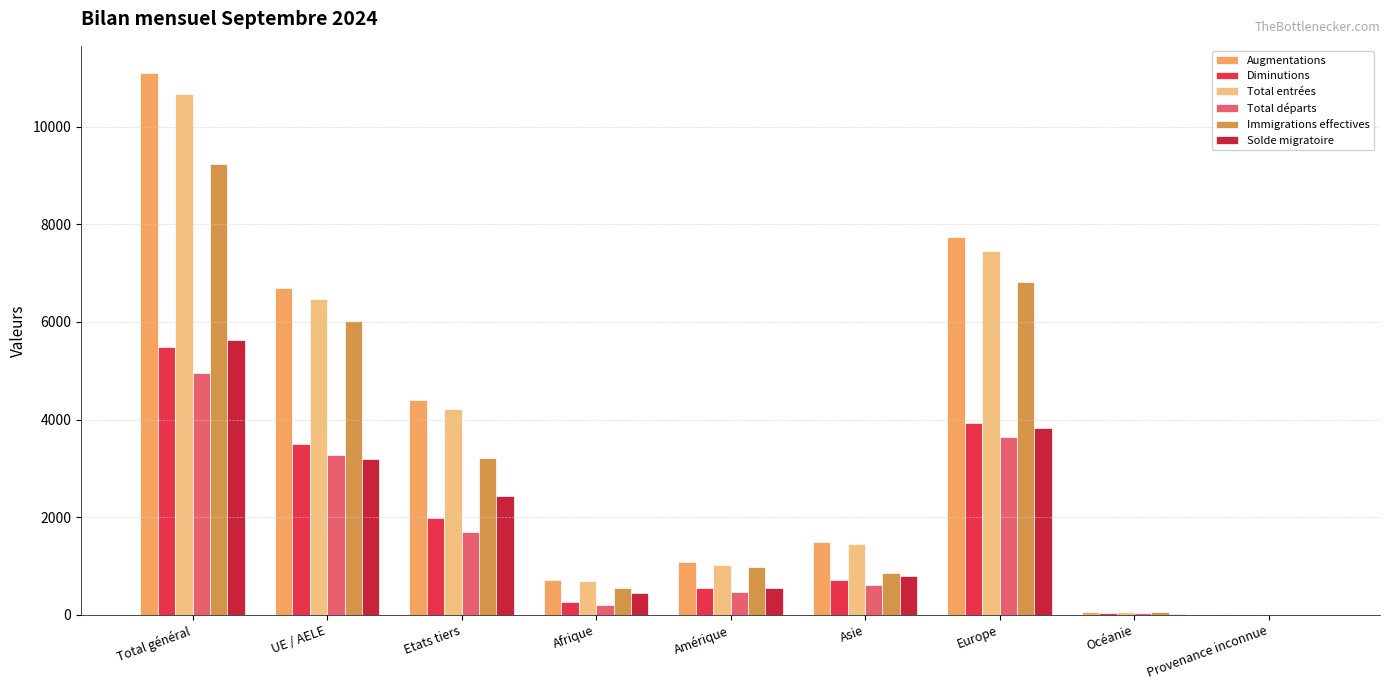

What is the average value of the Total entrées series?

3560